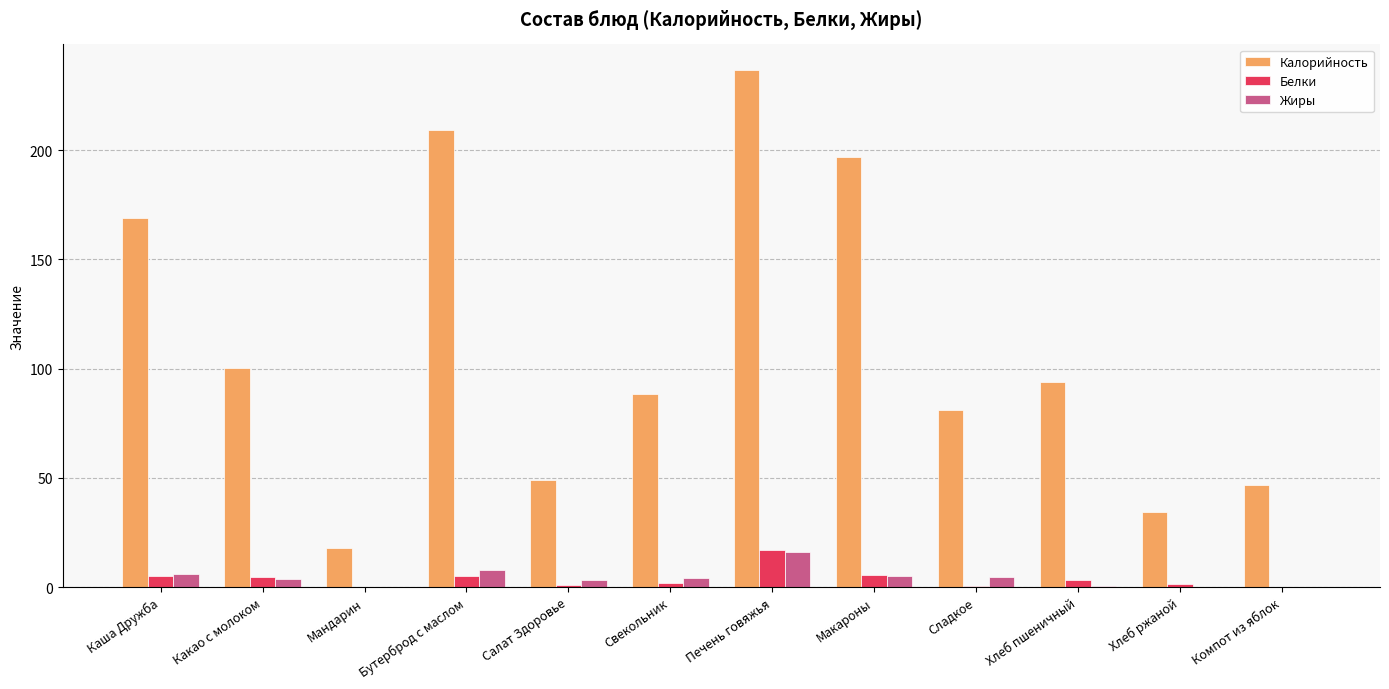

Is it true that Белки equals 5.3 at Макароны?

True